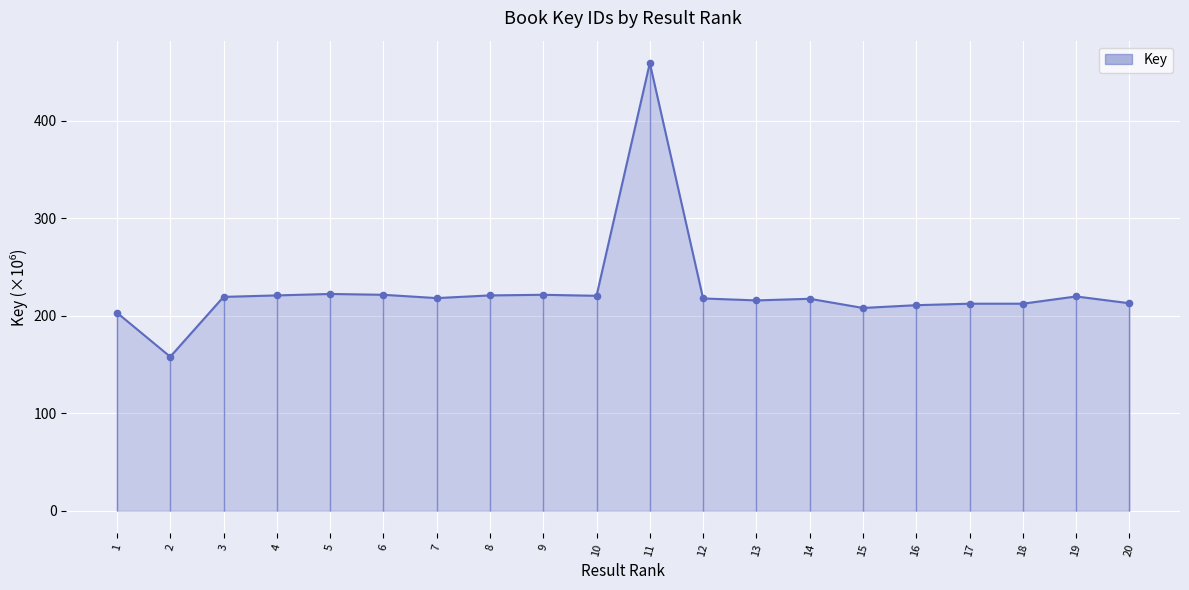

What is the change in value from 8 to 13?

-5.1